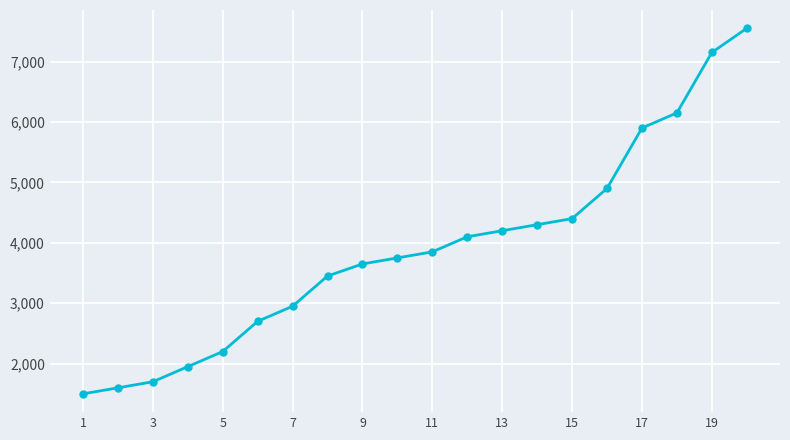

What is the sum of all values?

77950